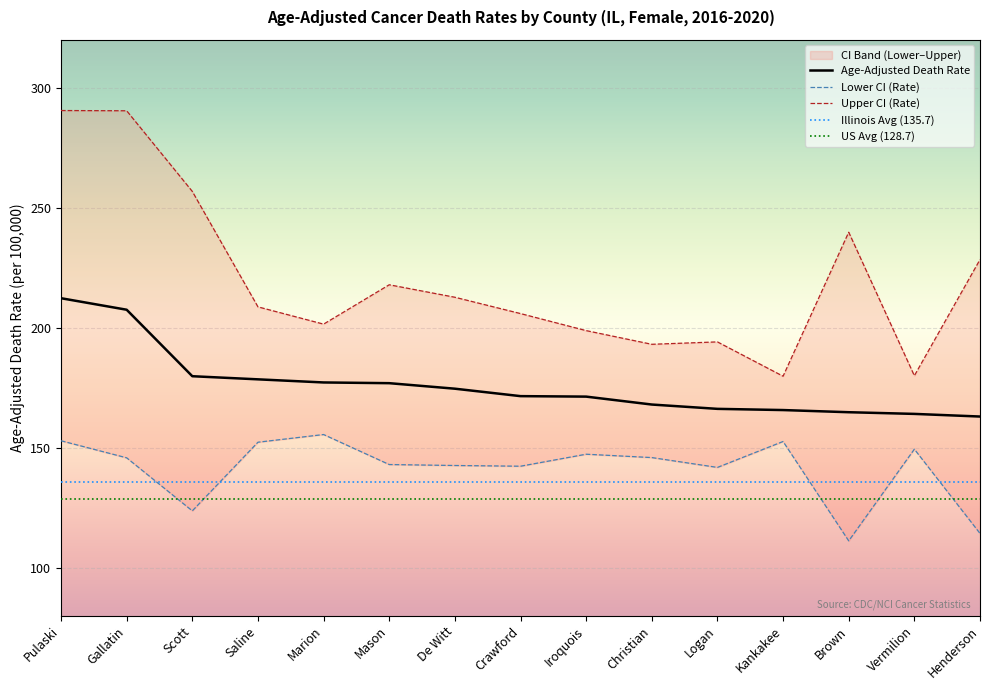

At how many categories does at least one series exceed 179?

15